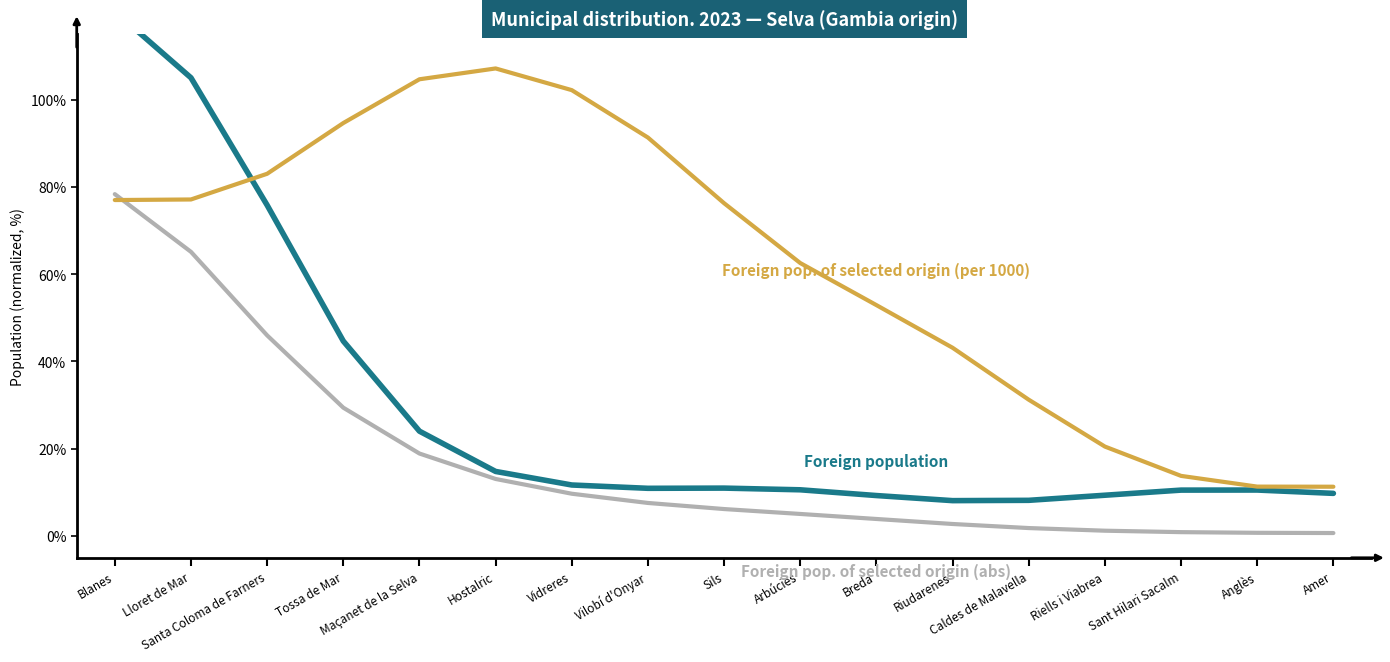

What are all the series names shown in the legend?

Foreign population, Foreign pop. of selected origin (abs), Foreign pop. of selected origin (per 1000)